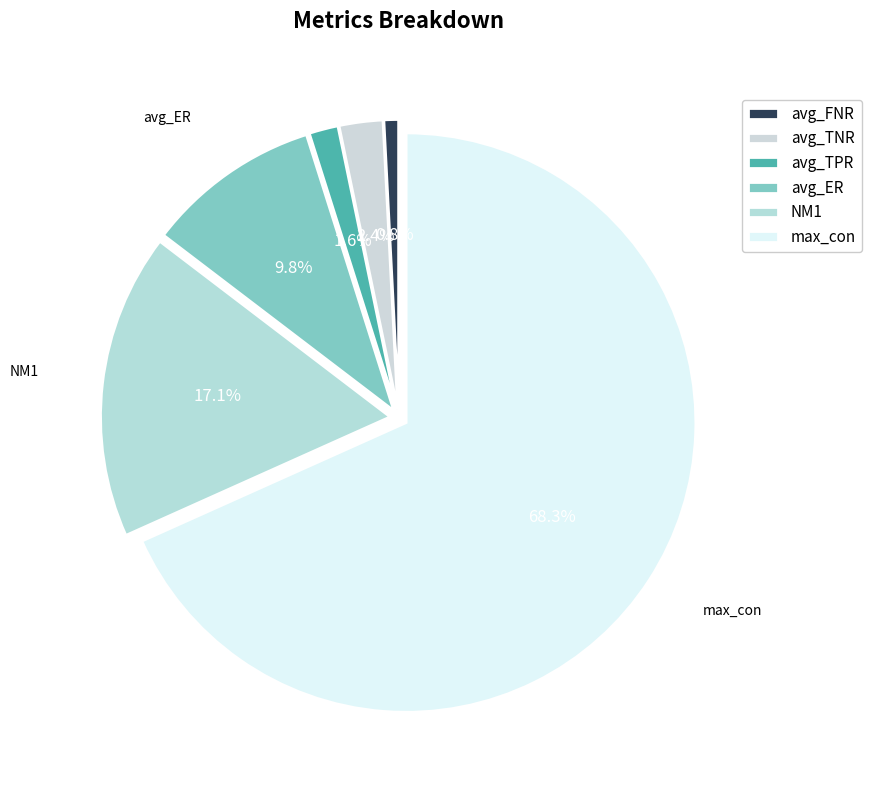

To the nearest percent, what percentage of the pie is max_con?

68%